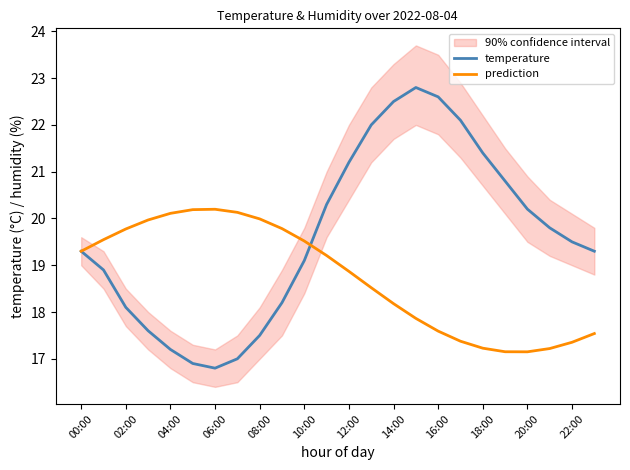

Which category has the highest value in the temperature series?

15